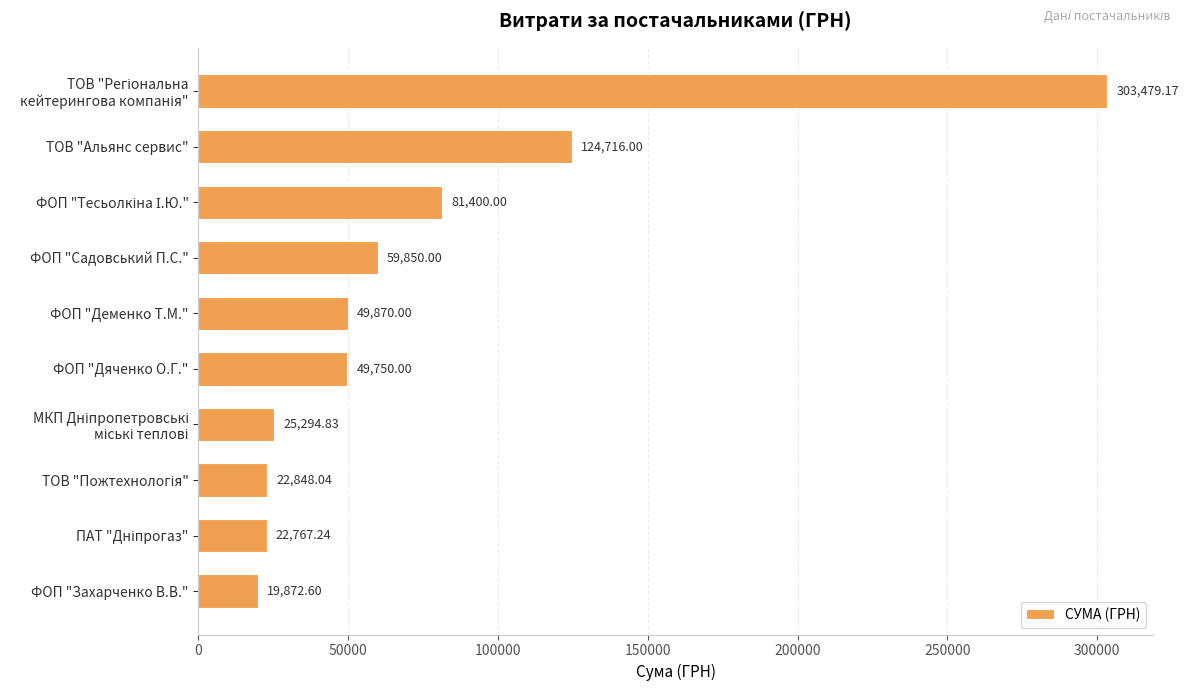

Where is the data nearest to the value 161675?

ТОВ "Альянс сервис"